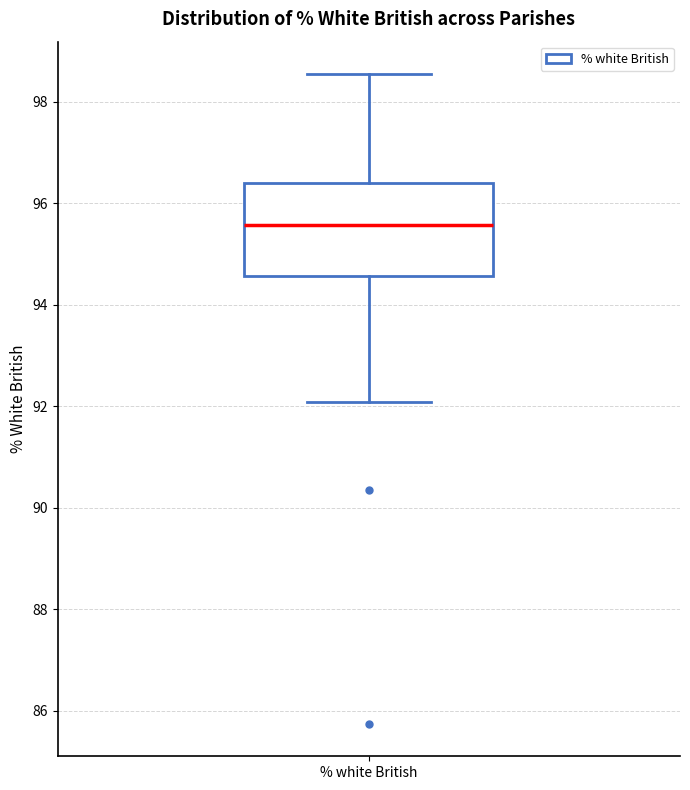

Transcribe this box plot: give where the median line is, the range the box spans, and where the two whiskers end, as read against the y-axis. The values are not printed on the chart, so give them approximately, as read against the axis.

median 95.6, box 94.6 to 96.4, whiskers 92.0 to 98.6